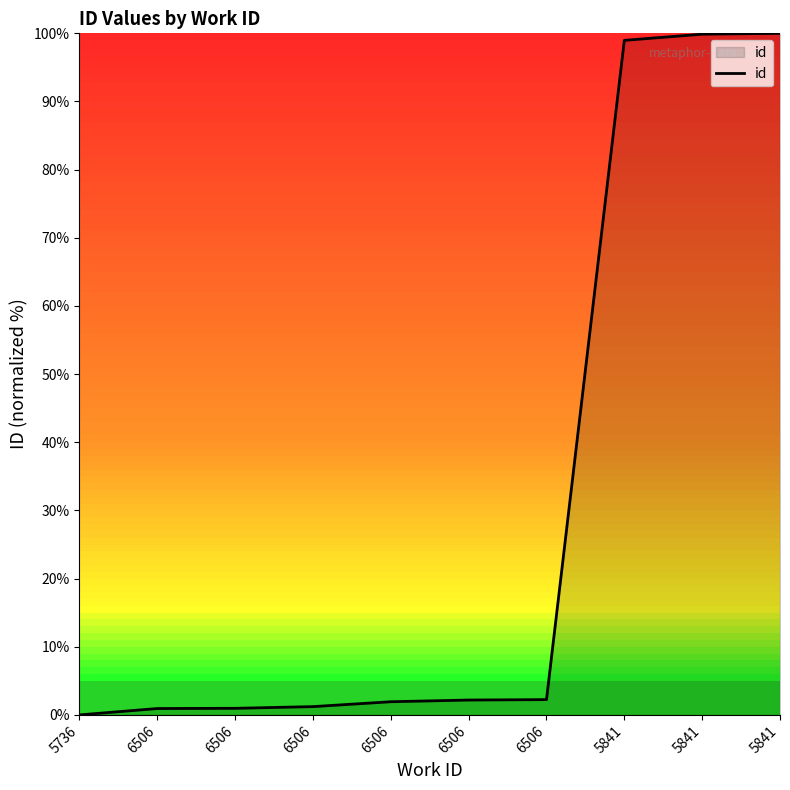

Which category has the highest value across all series?

5841